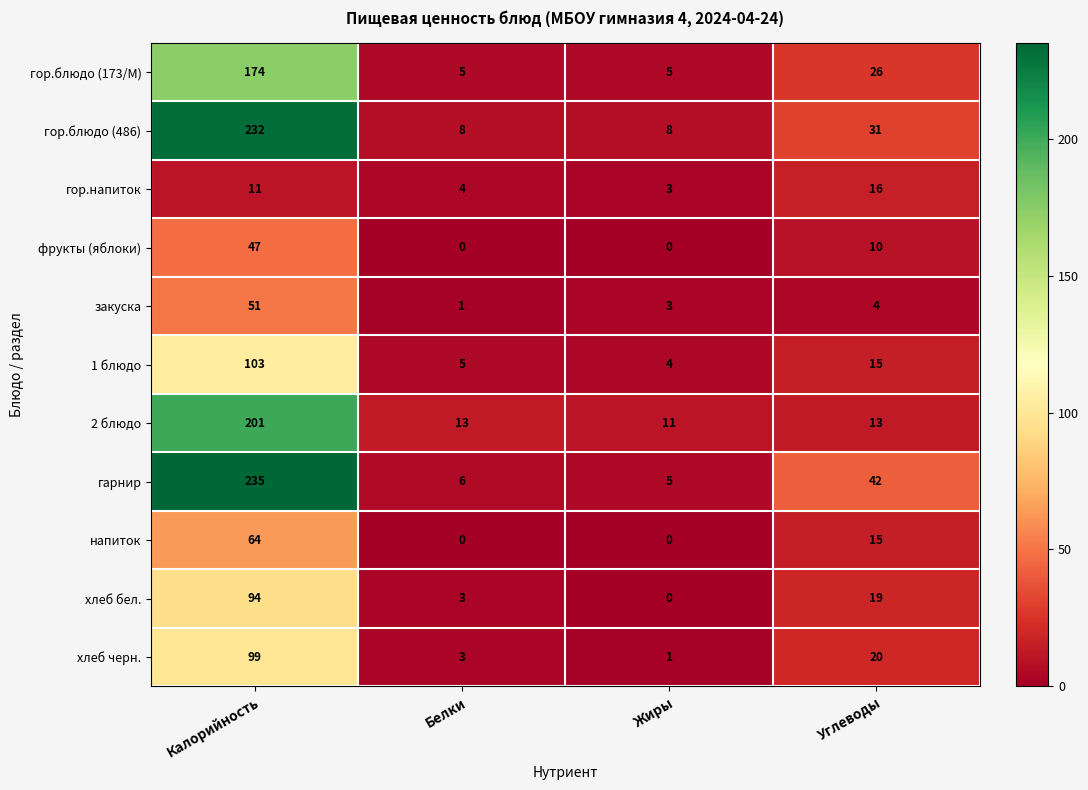

At which label is гарнир closest to 120?

Углеводы